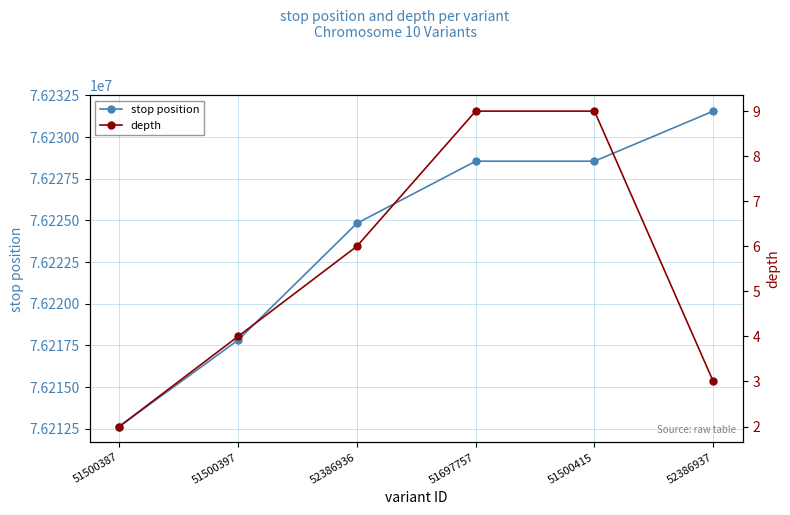

Read the stop position value at 51500387, to the nearest 50.

76212650